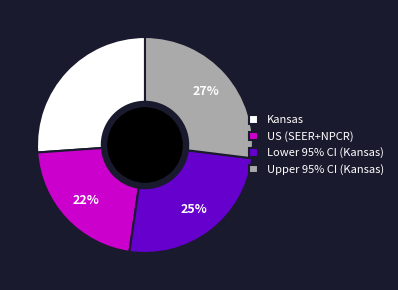

To the nearest percent, what is the difference between the Upper 95% CI (Kansas) and US (SEER+NPCR) slice percentages?

5%